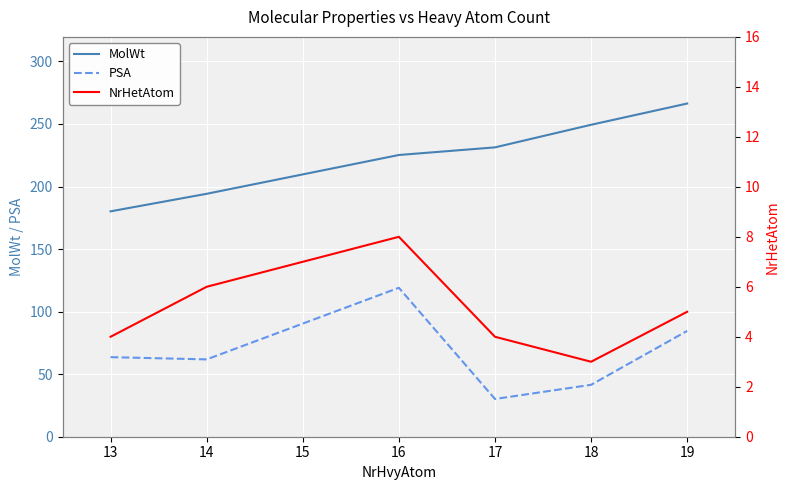

True or false: MolWt and PSA cross at least once.

False